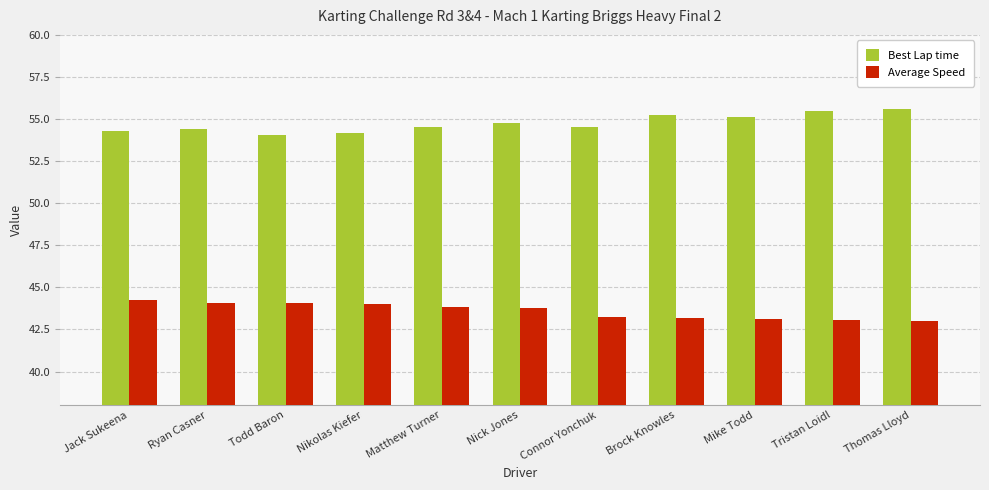

The Best Lap time series shows 94.6 at Nikolas Kiefer. True or false?

False